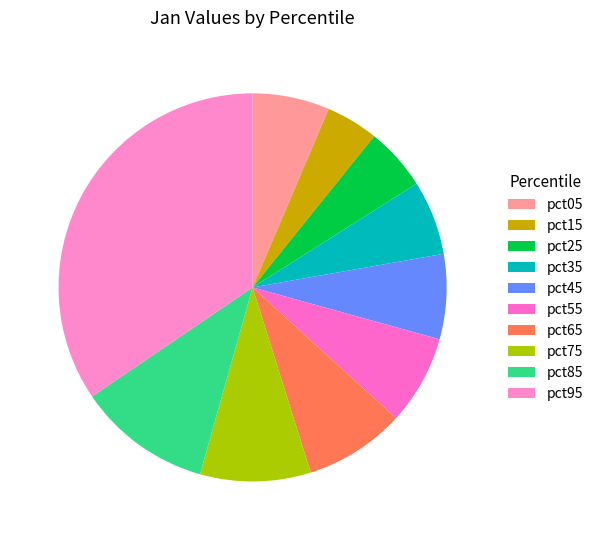

To the nearest percent, what is the average slice percentage?

10%